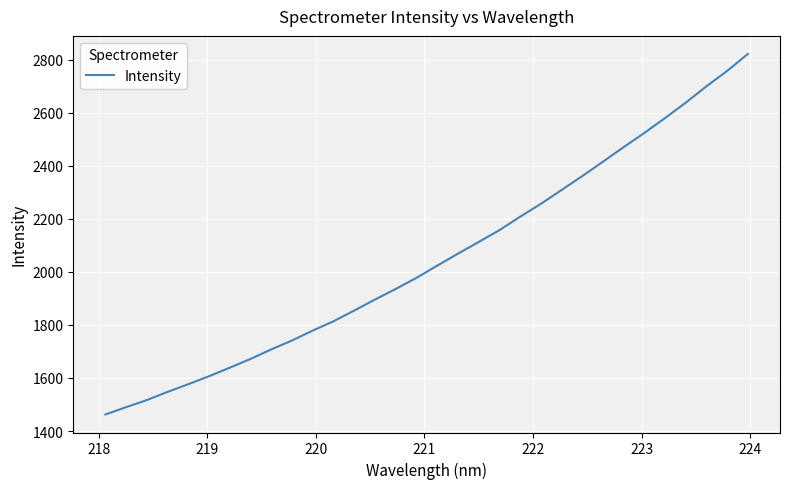

Count the number of data series in this chart.

1